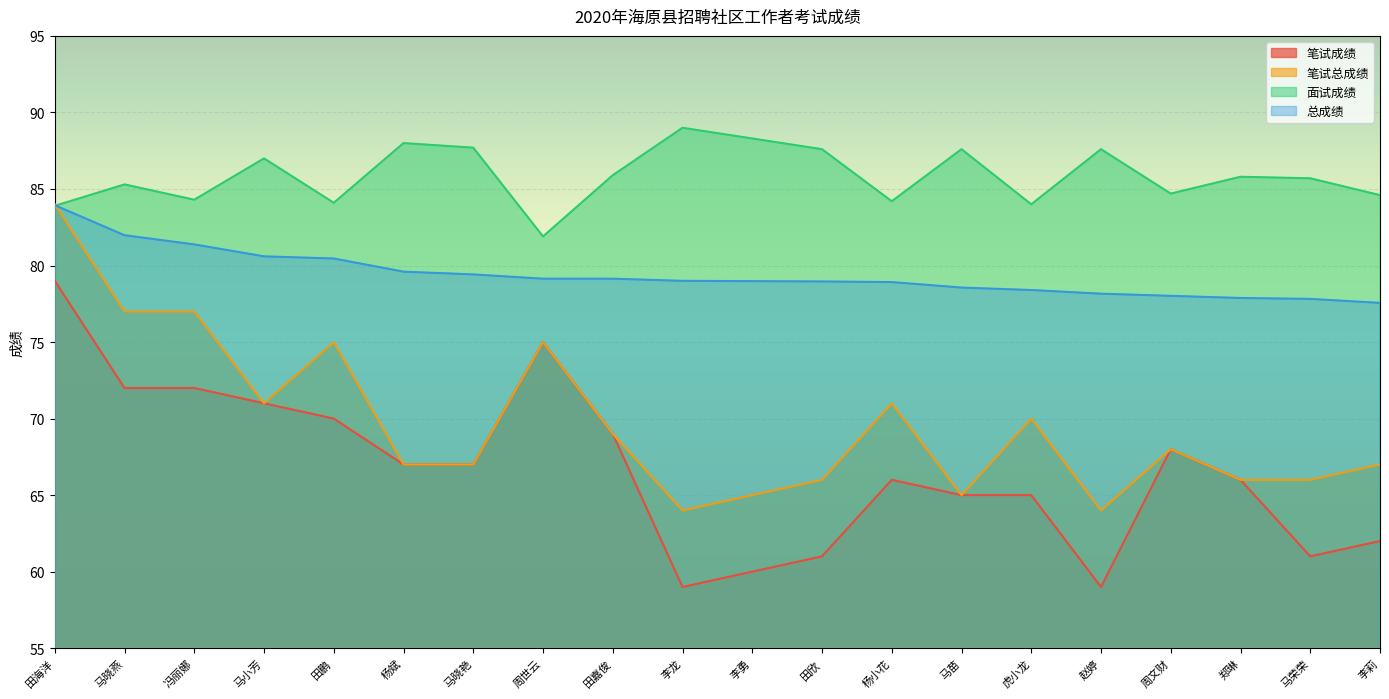

What is the difference between the highest and lowest values at 杨斌?

21.0